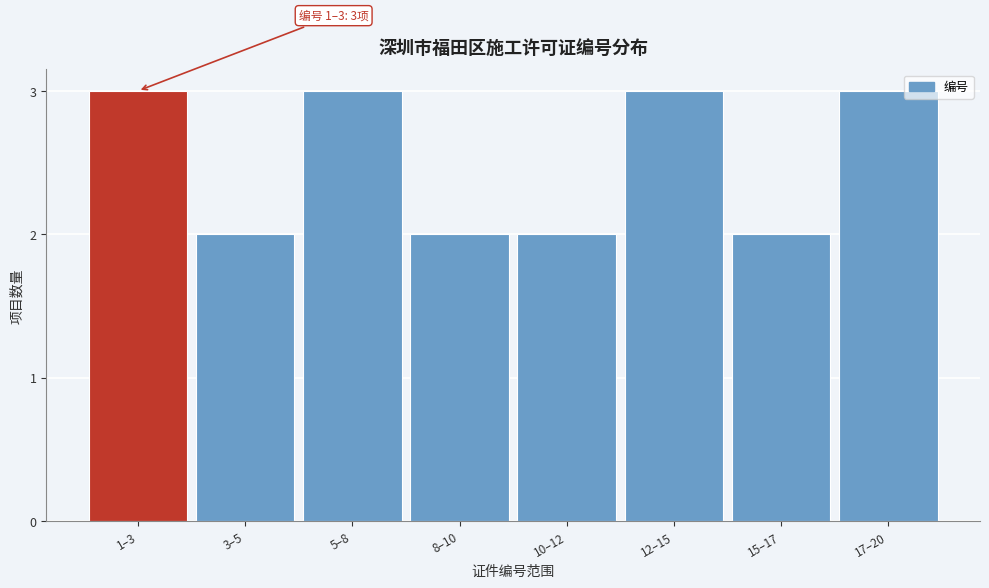

Reading left to right, extract all data points from this chart.

3	2	3	2	2	3	2	3